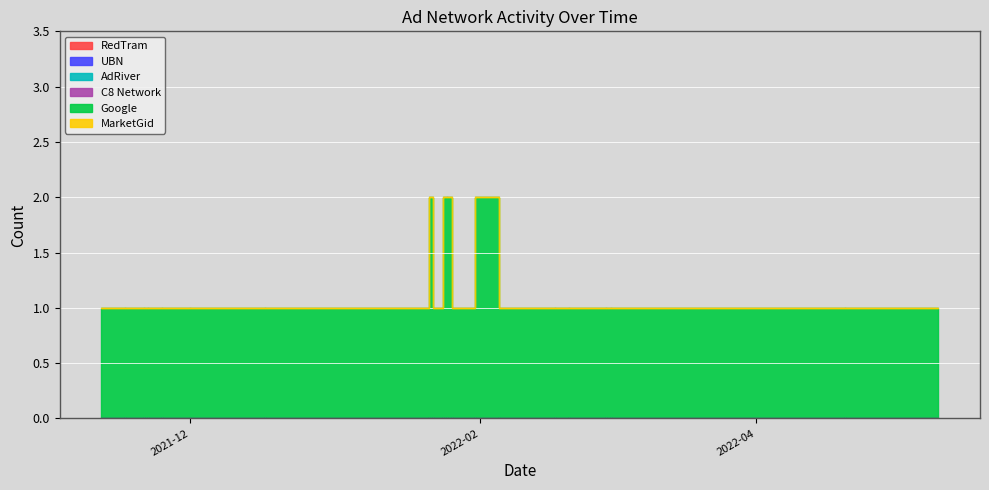

What is the label of the 20th point from the left?

2021-11-12